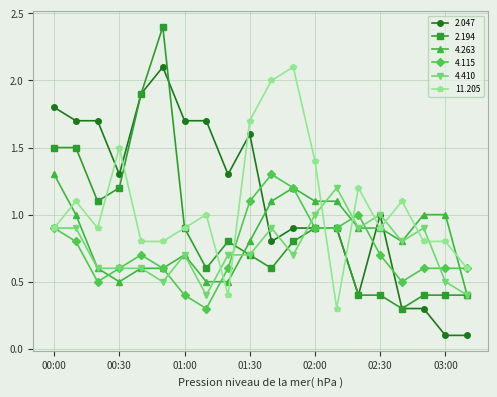

What is the value of the 11.205 point at the 16th from the left?

0.9